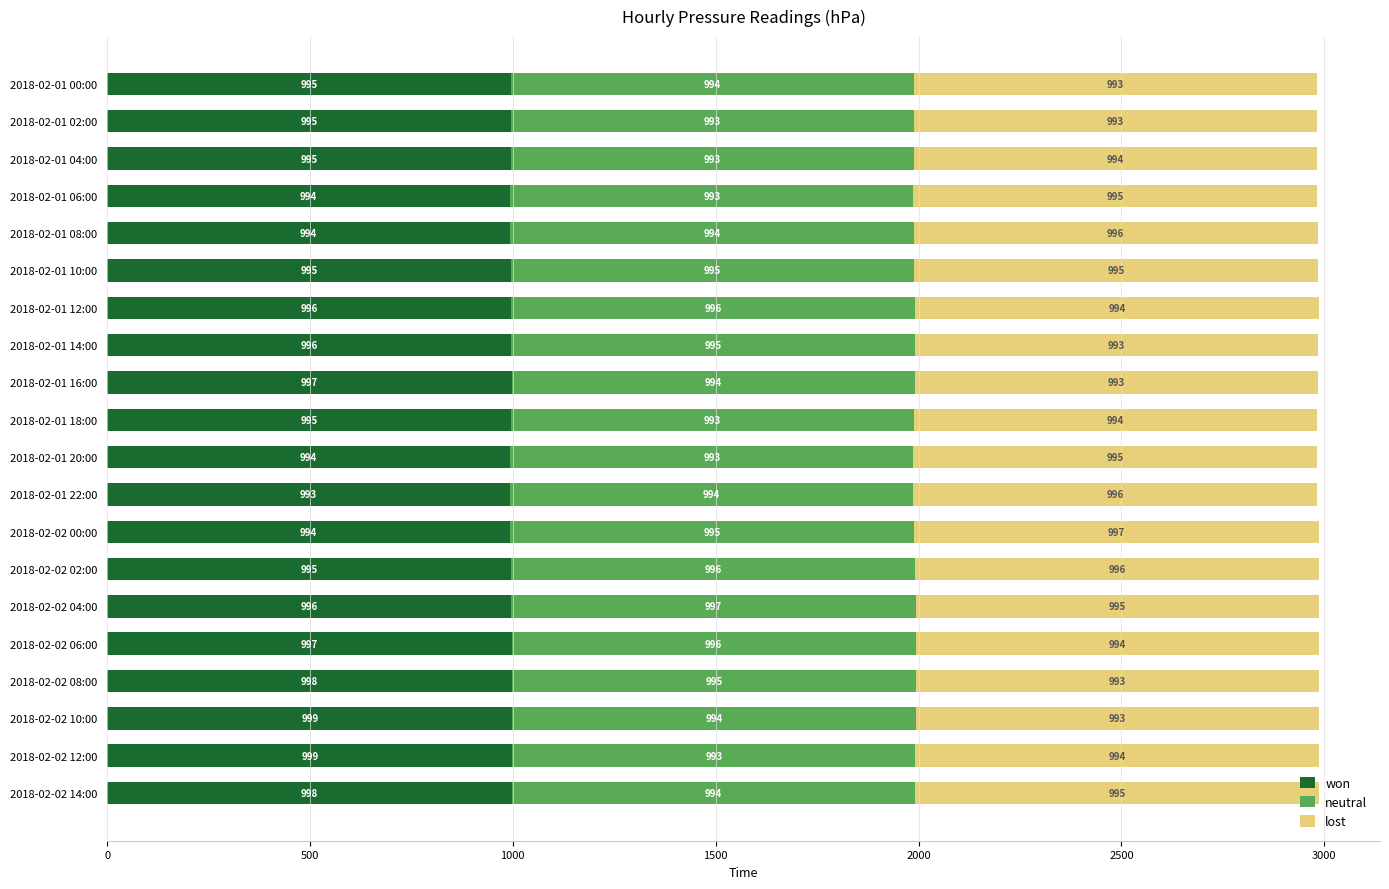

What is the total value across all series at 2018-02-01 12:00?

2986